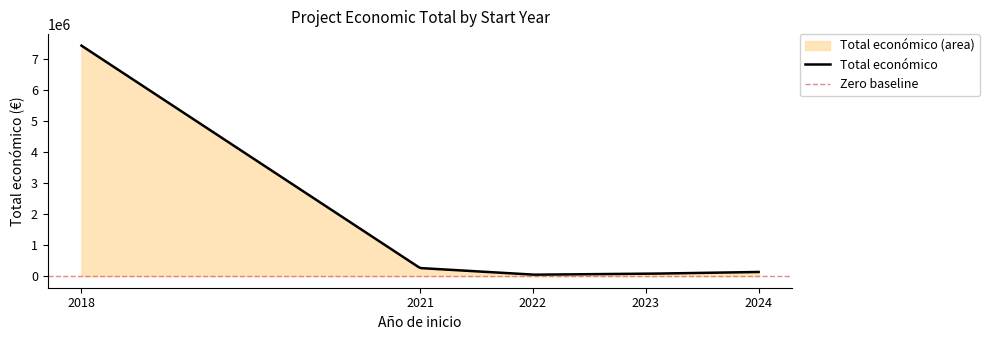

What is the maximum value for Total económico?

7429975.0